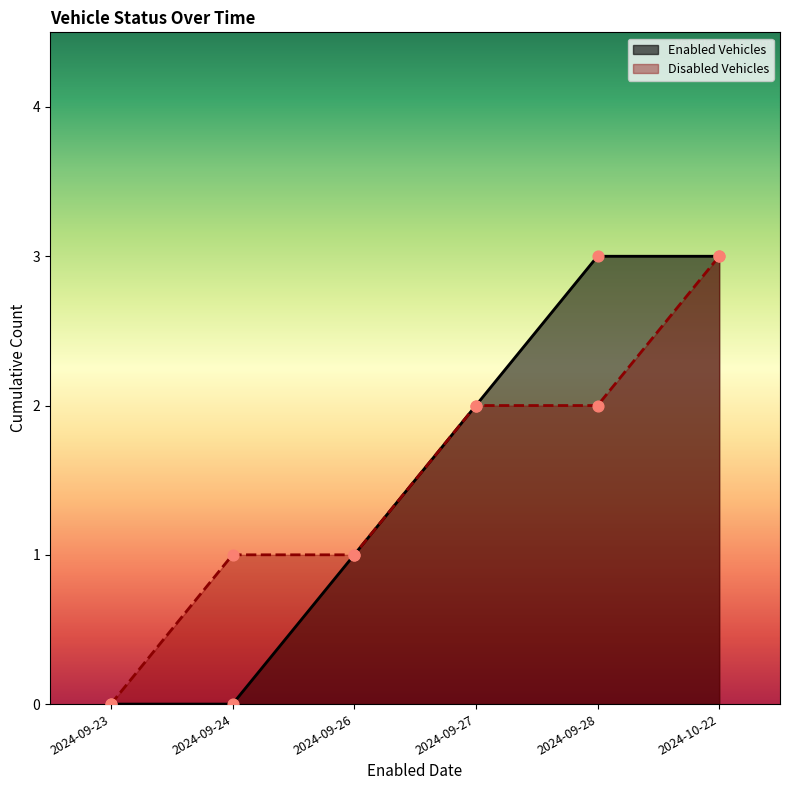

Is the value of Enabled Vehicles at 2024-09-23 greater than the value of Disabled Vehicles at 2024-09-27?

No